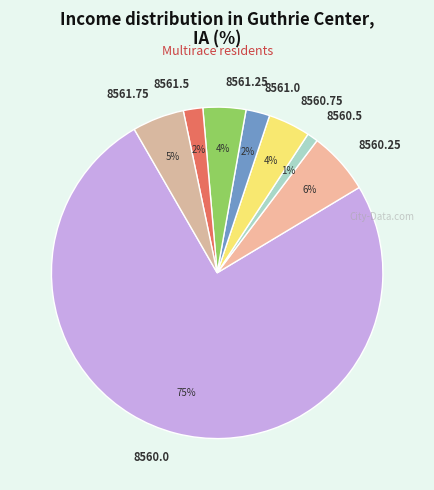

To the nearest percent, what percentage of the pie is 8560.25?

6%